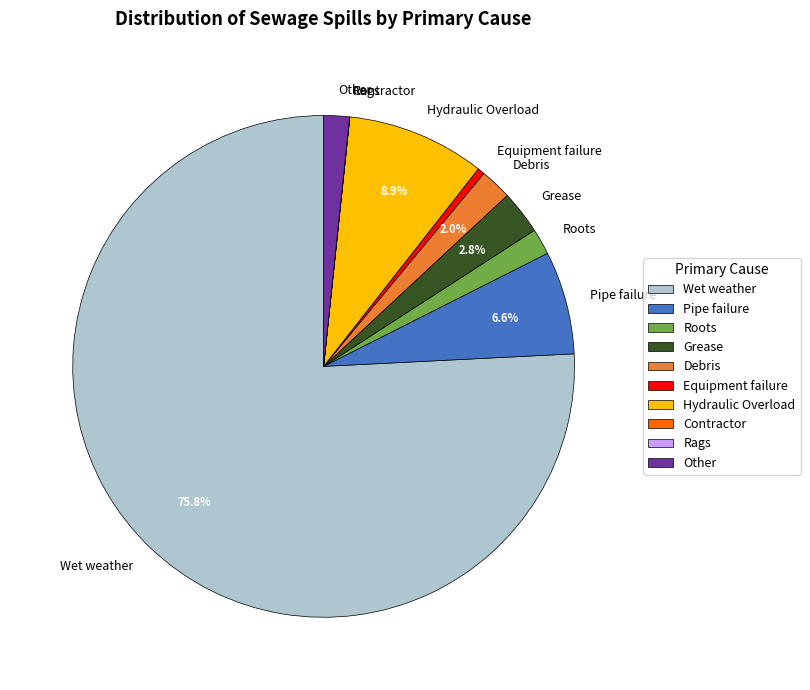

What percentage is NOT represented by Hydraulic Overload?

91.1%